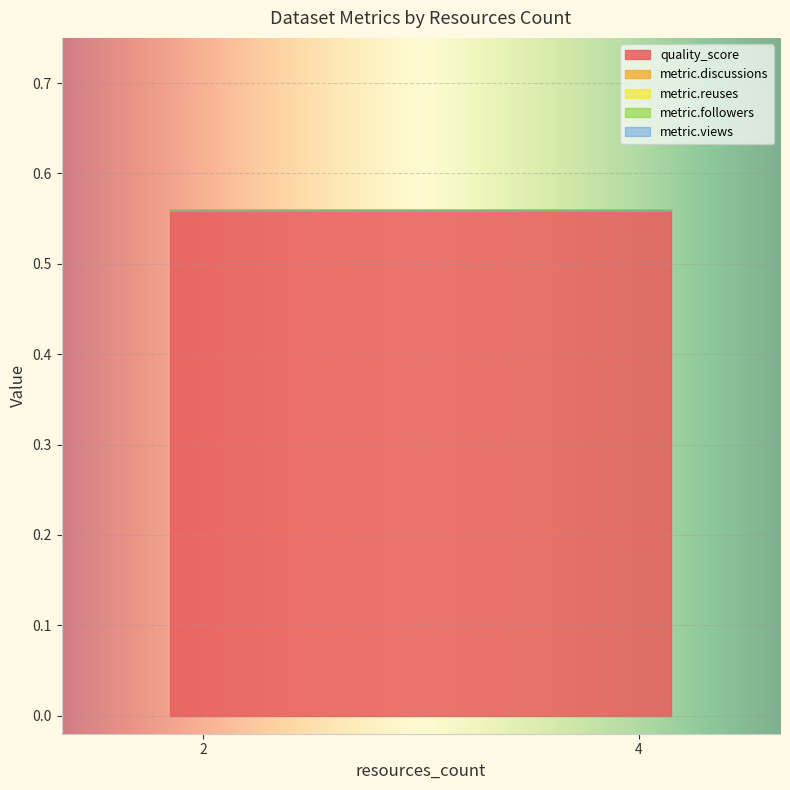

At which category does the chart reach its peak across all series?

2